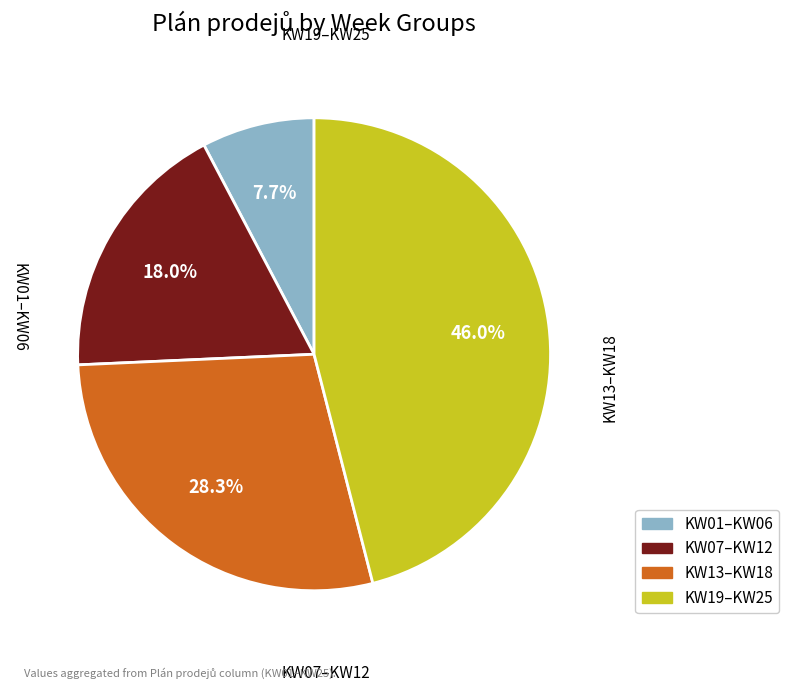

Is there any slice that represents more than half of the pie?

No